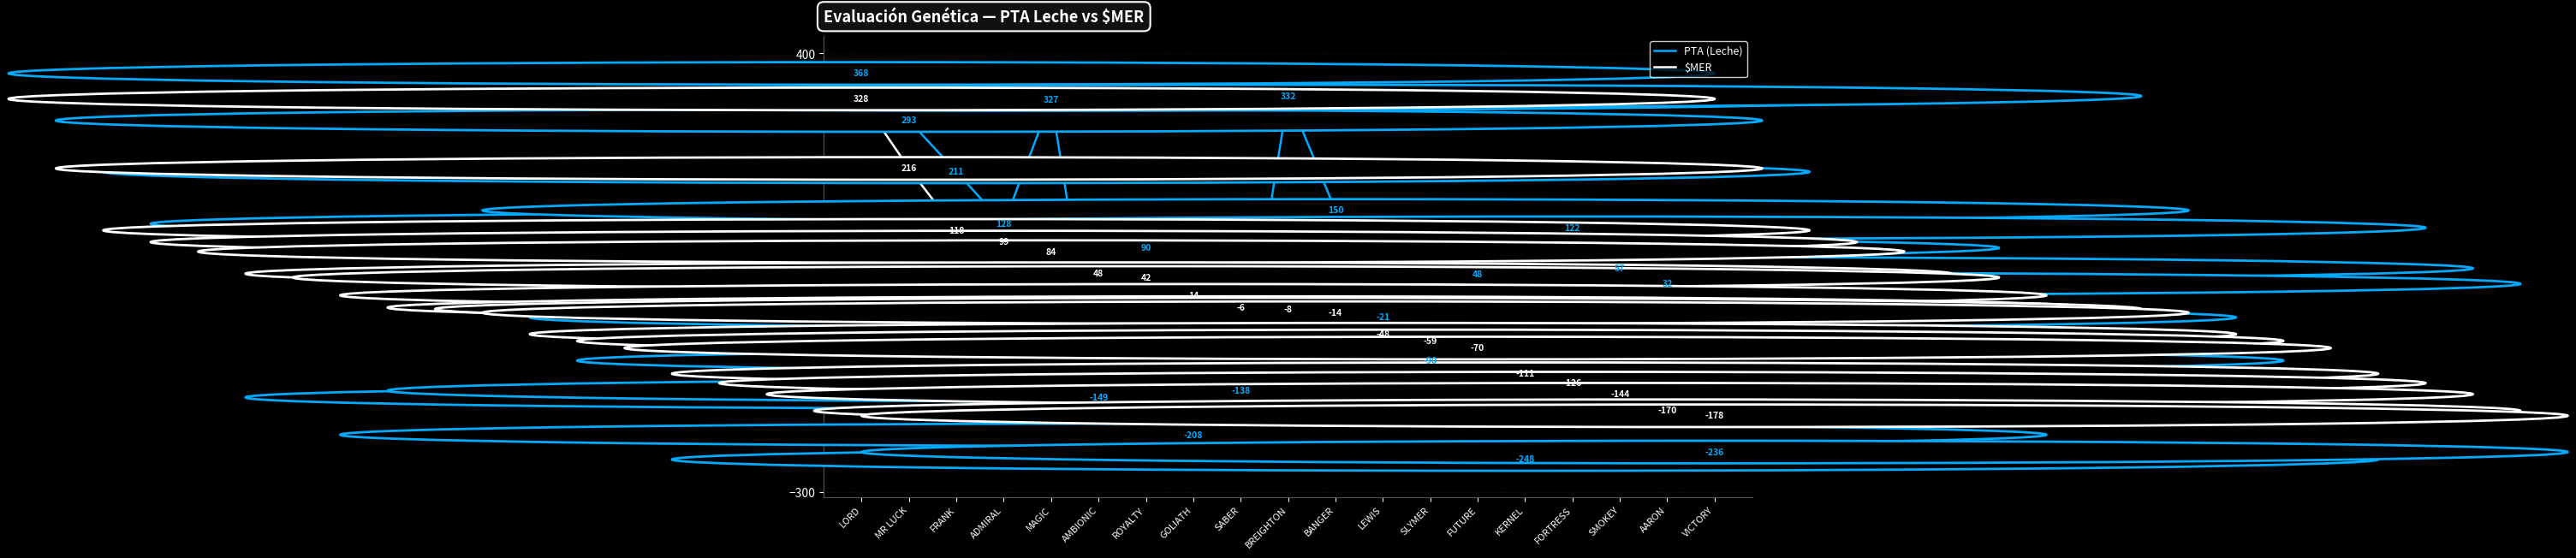

What is the average value of the $MER series?

0.8